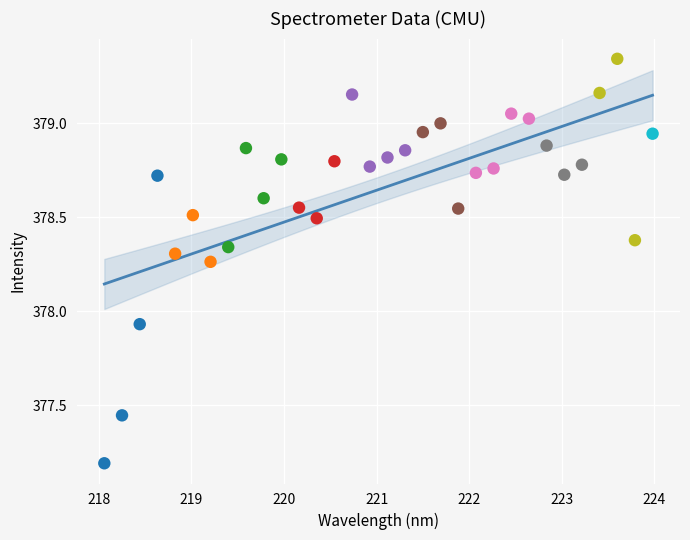

What is the range of Y values (max minus min)?

2.2